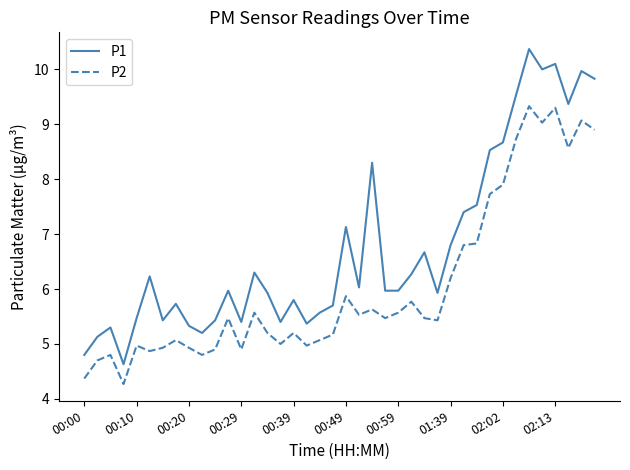

Does the chart have visible grid lines?

No